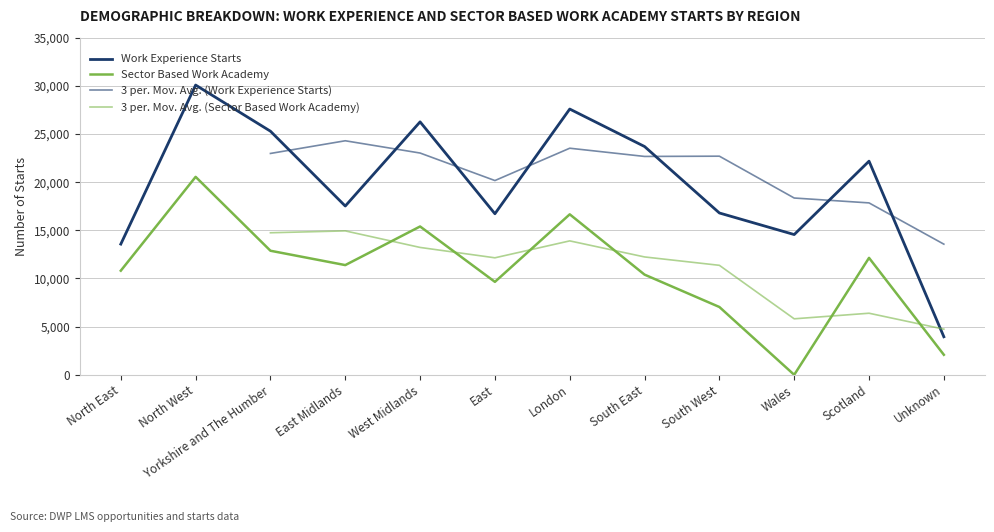

Is the value of Sector Based Work Academy at North West greater than the value of Work Experience Starts at West Midlands?

No